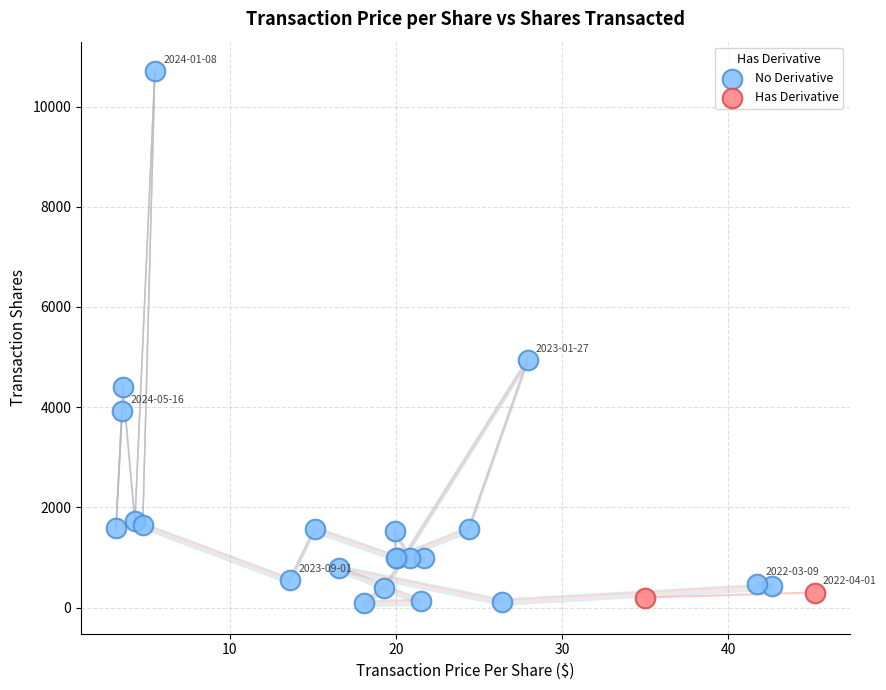

What are all the series names shown in the legend?

No Derivative, Has Derivative